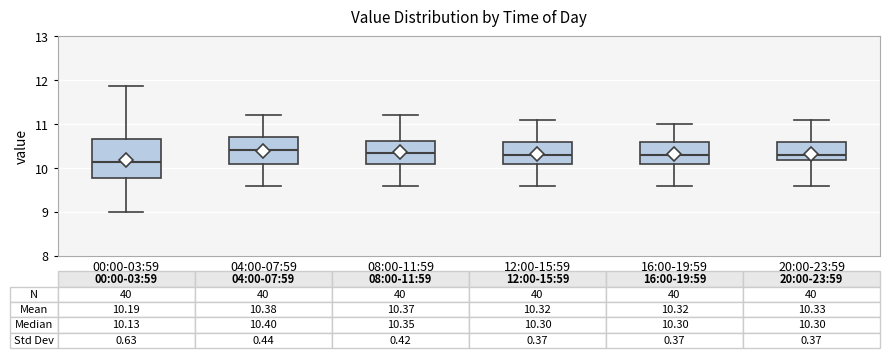

Which box is the tallest, from its lower edge to its upper edge?

00:00-03:59